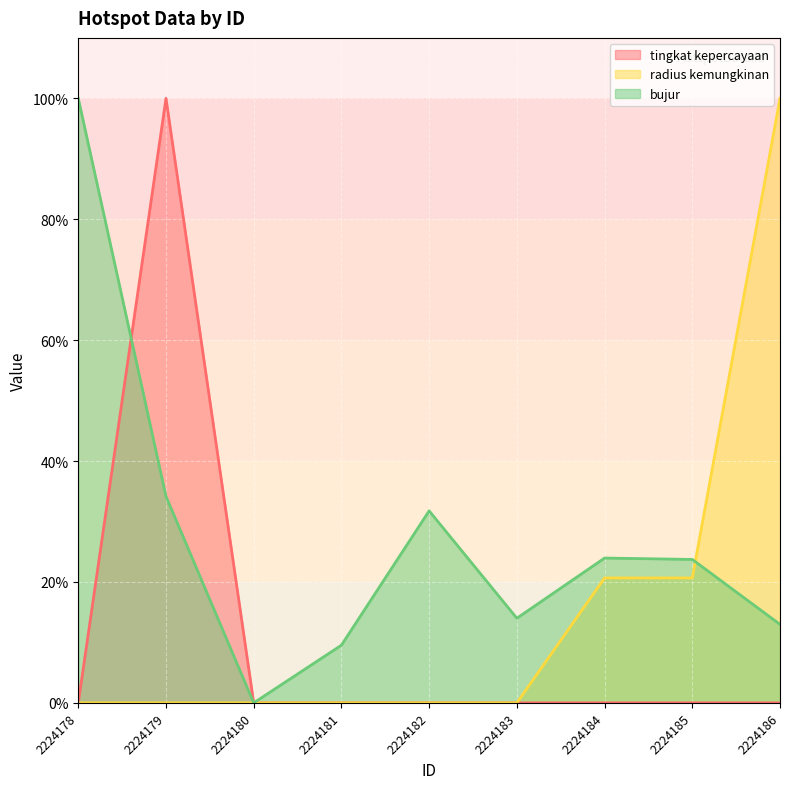

Which series has the widest spread of values?

radius kemungkinan